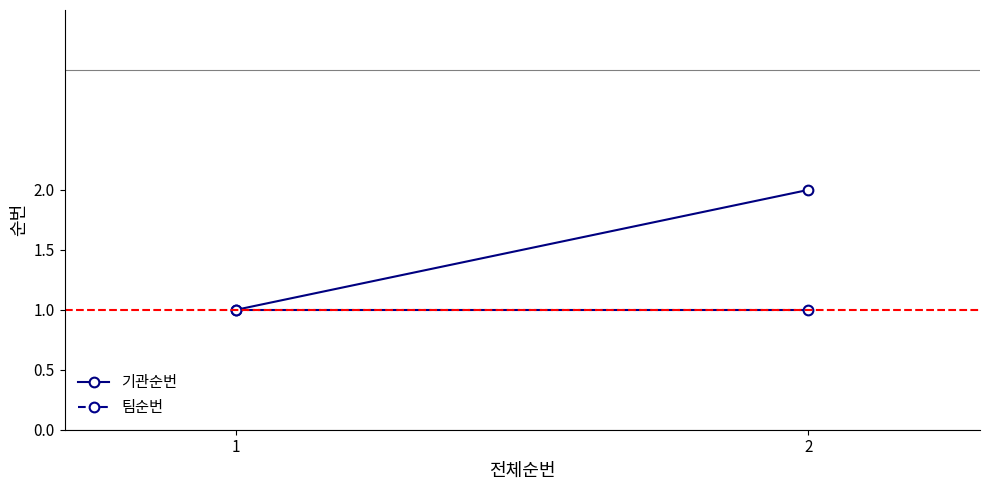

What is the difference between the 기관순번 values at 2 and 1?

1